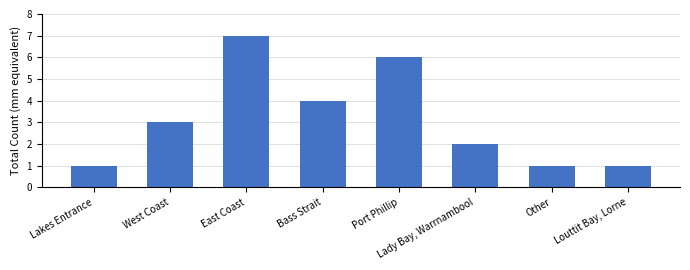

How many series are shown in this chart?

1